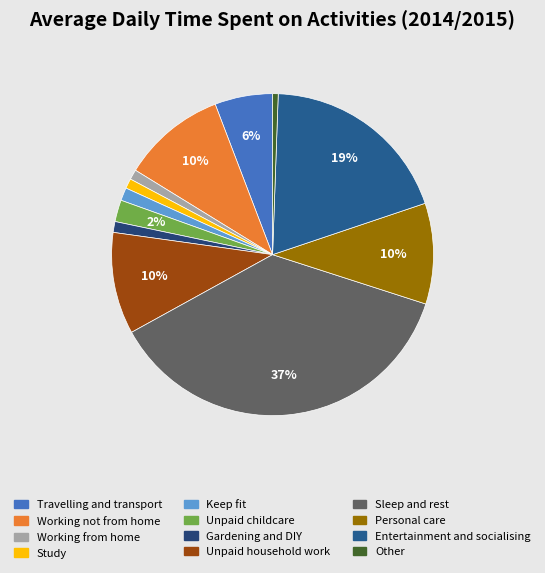

Which category has the smallest portion of the pie?

Other